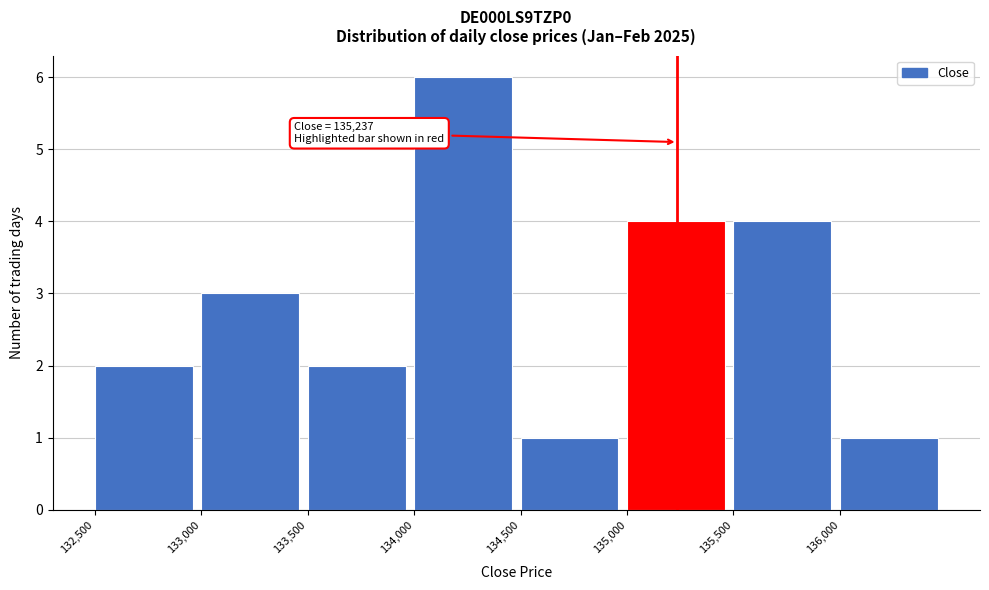

Which range on the x-axis has the tallest bar?

134000 to 134500